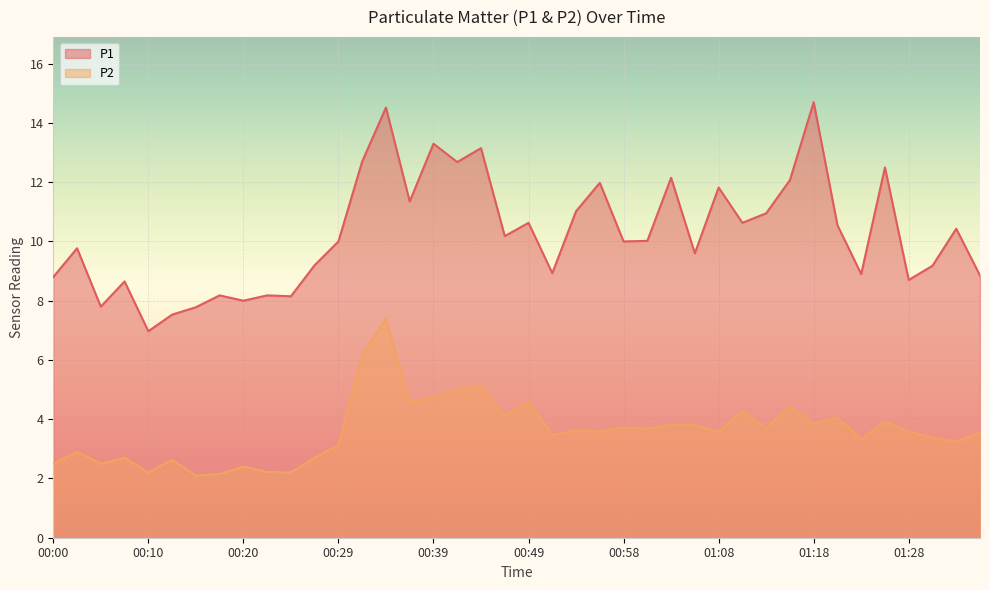

In P2, how many points are lower than both neighbors (excluding endpoints)?

14